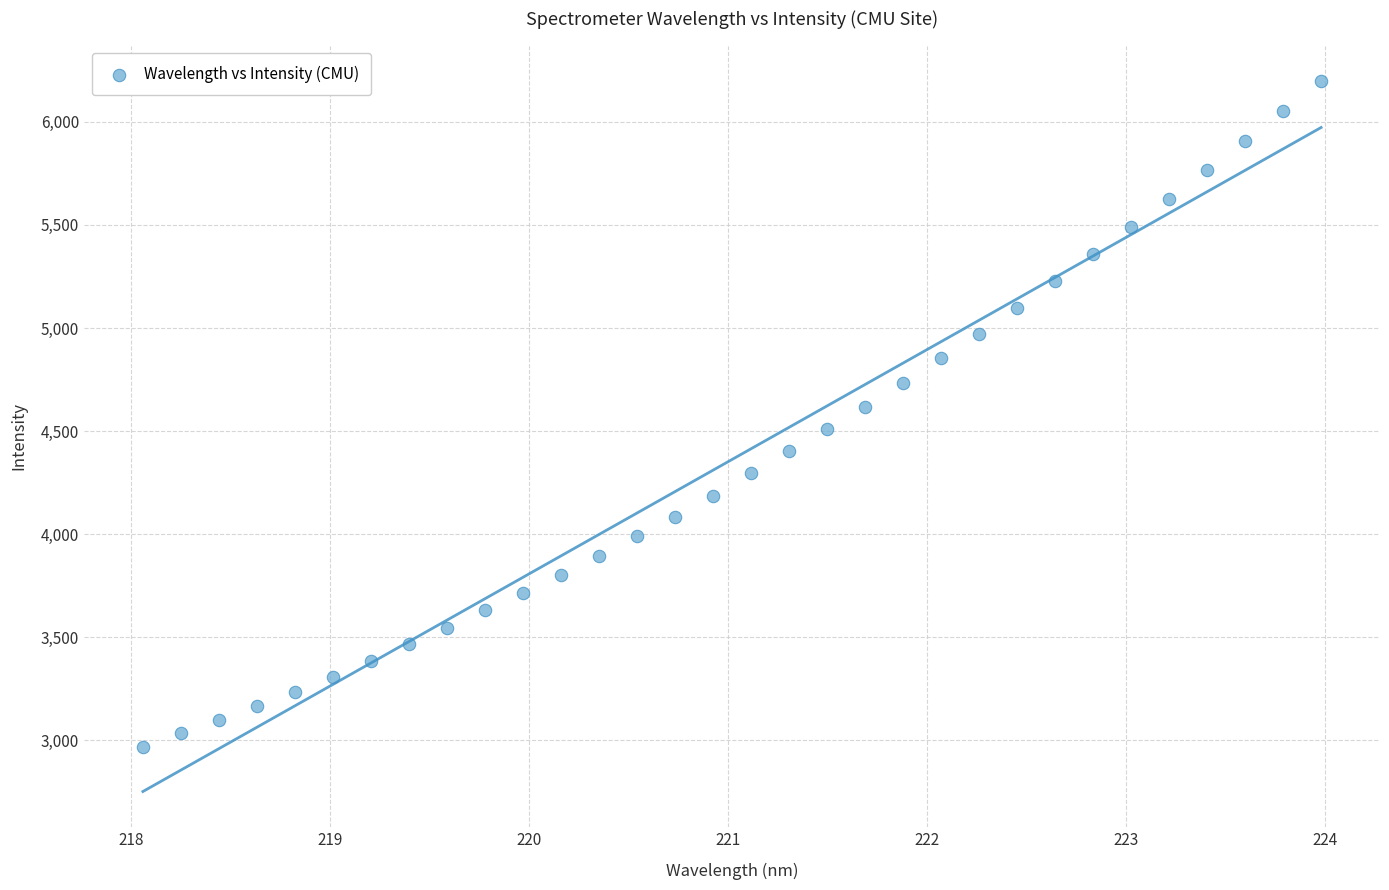

What is the range of X values (max minus min)?

5.9